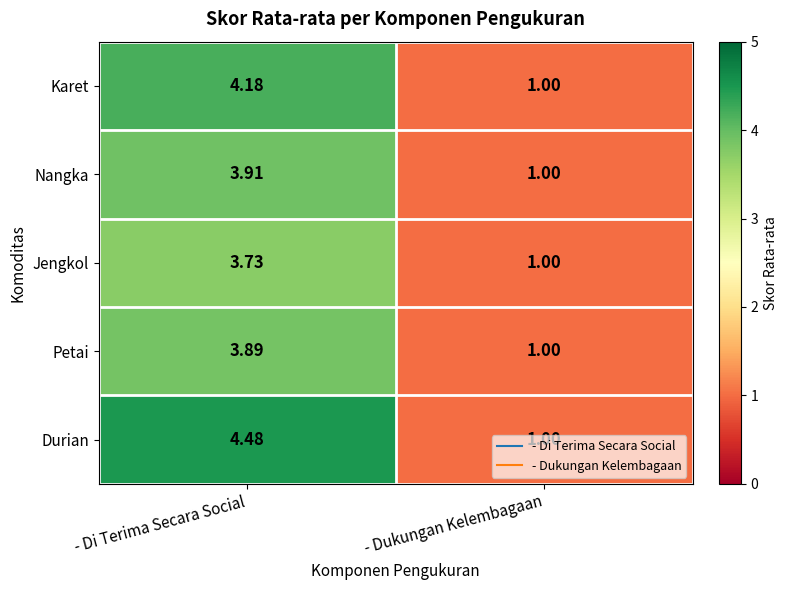

How many data points in Durian are above 4?

1